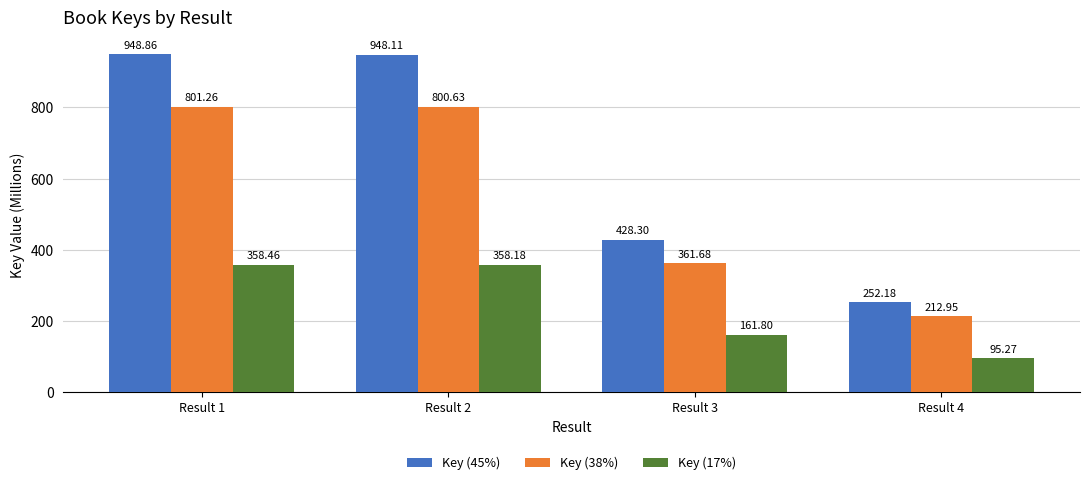

Rank the series at Result 2 from highest to lowest value.

Key (45%), Key (38%), Key (17%)